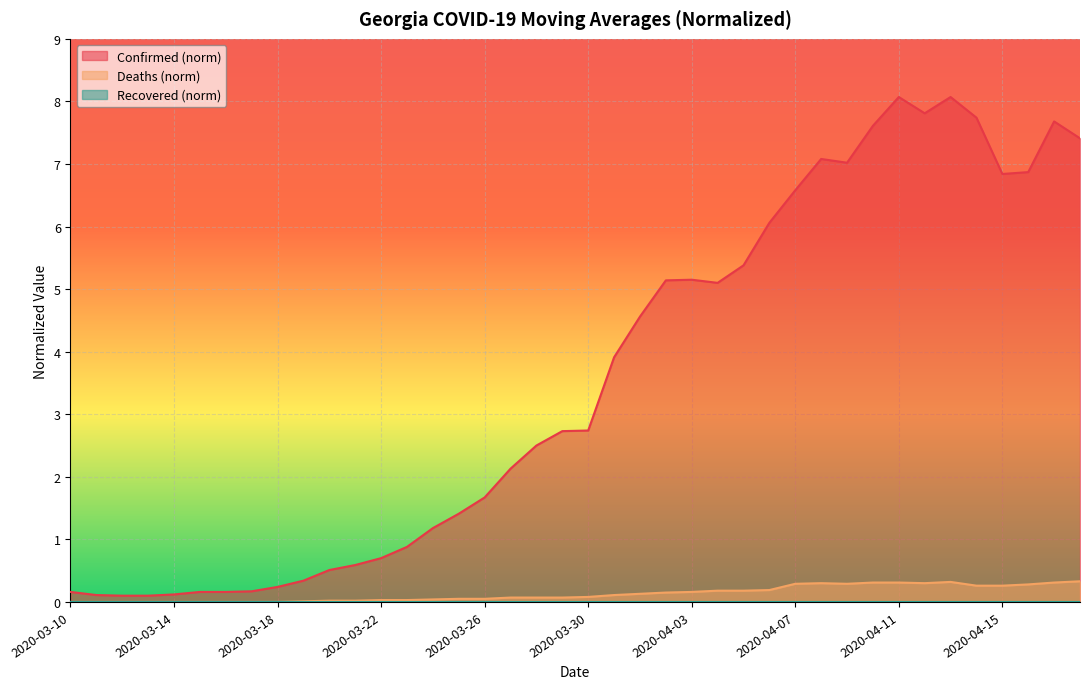

What is the greatest value displayed?

8.1